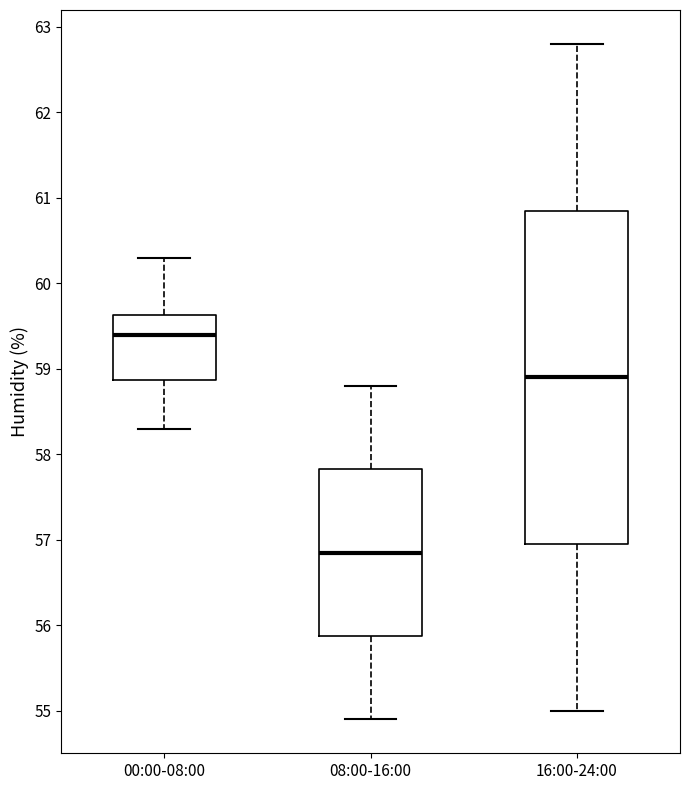

Where is the upper edge of the box for 16:00-24:00 on the y-axis? The values are not printed on the chart, so give them approximately, as read against the axis.

60.9